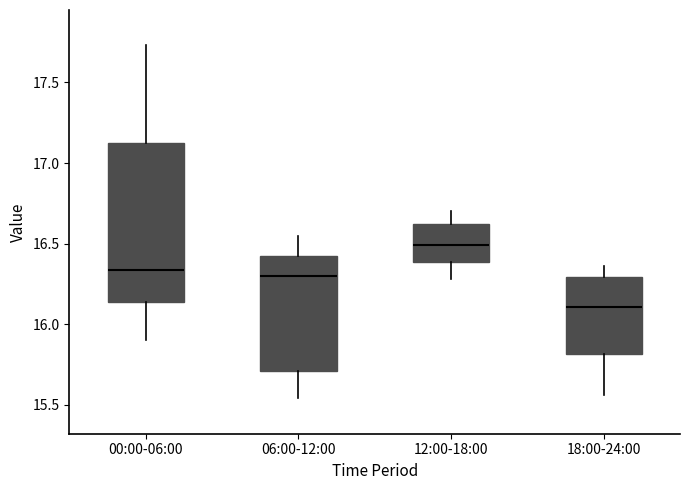

Reading left to right, transcribe this box plot: for each box, give where its median line is, the range the box spans, and where its two whiskers end, as read against the y-axis. The values are not printed on the chart, so give them approximately, as read against the axis.

00:00-06:00: median 16.35, box 16.15 to 17.15, whiskers 15.90 to 17.75
06:00-12:00: median 16.30, box 15.70 to 16.45, whiskers 15.55 to 16.55
12:00-18:00: median 16.50, box 16.40 to 16.60, whiskers 16.30 to 16.70
18:00-24:00: median 16.10, box 15.80 to 16.30, whiskers 15.55 to 16.35